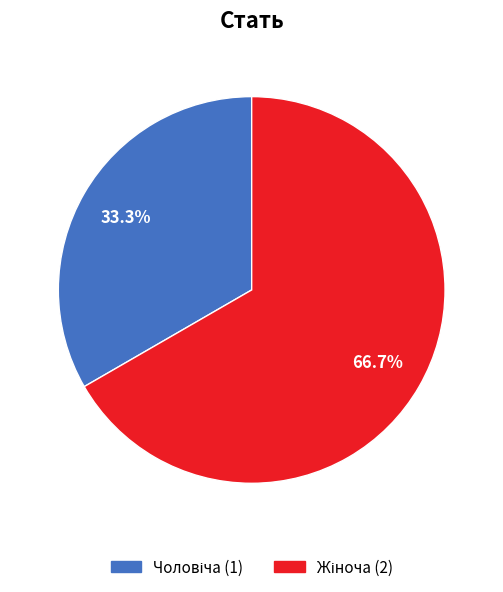

Is there any slice that represents more than half of the pie?

Yes